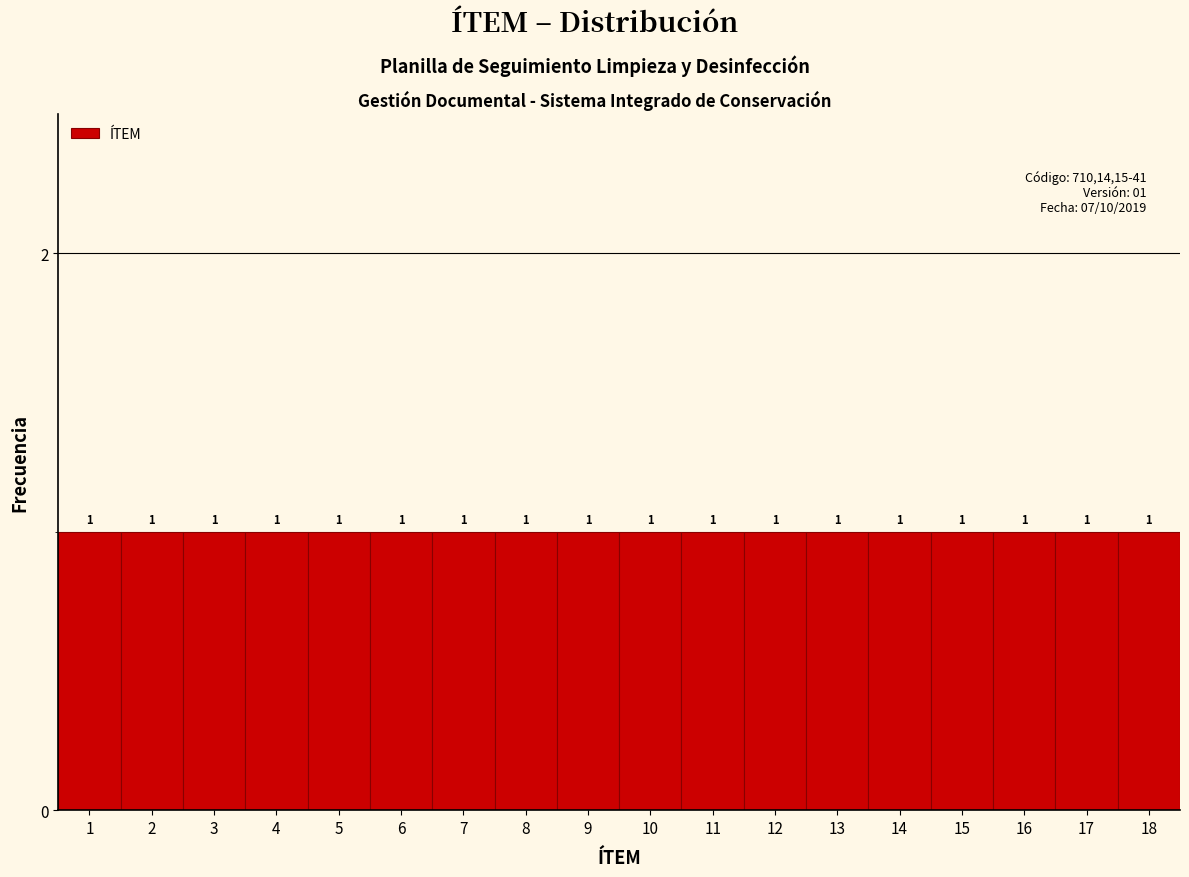

How tall is the bar that spans 4.5 to 5.5 on the x-axis?

1